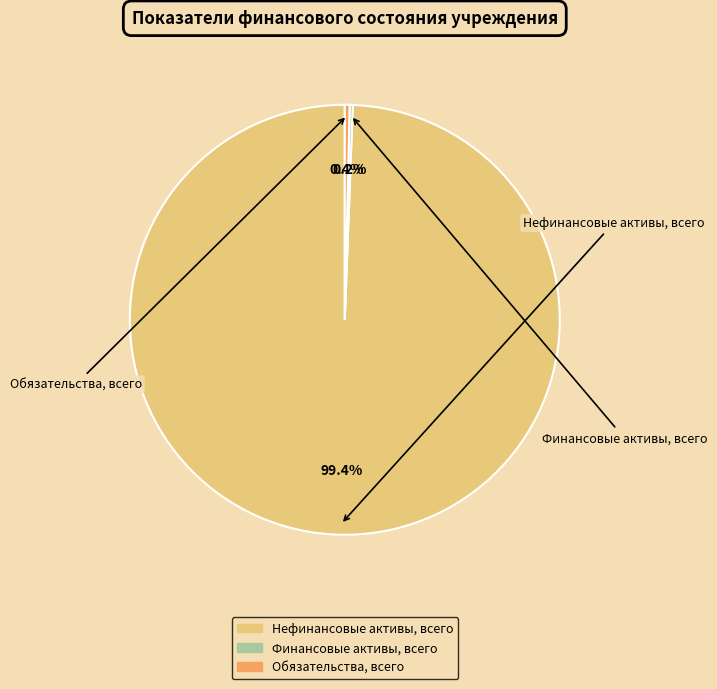

To the nearest percent, what is the average slice percentage?

33%